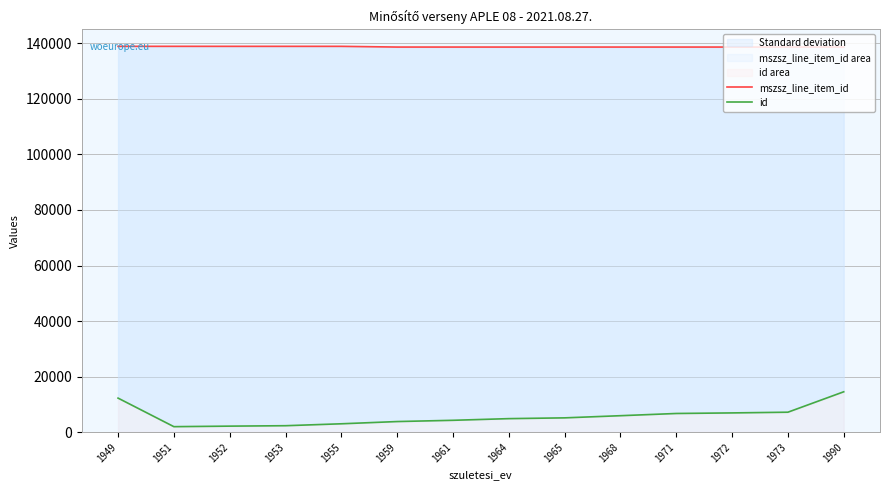

Is it true that id equals 6735 at 1971?

True